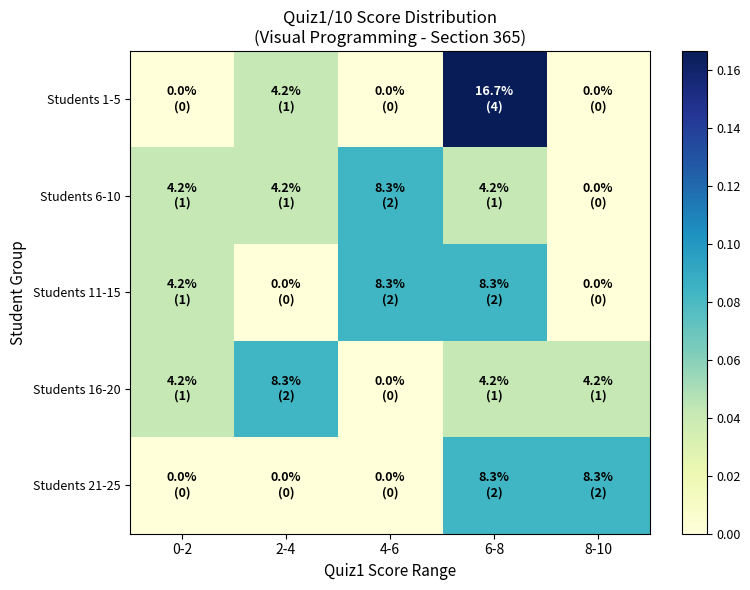

Which has a higher value, 6-8 or 2-4?

6-8